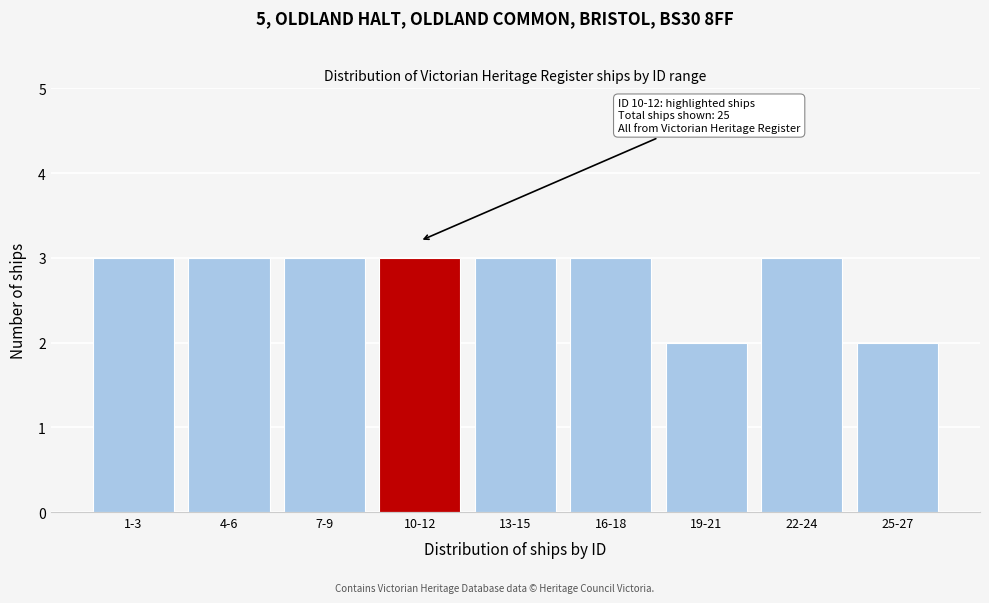

Reading left to right, extract all data points from this chart.

1-3=3	4-6=3	7-9=3	10-12=3	13-15=3	16-18=3	19-21=2	22-24=3	25-27=2